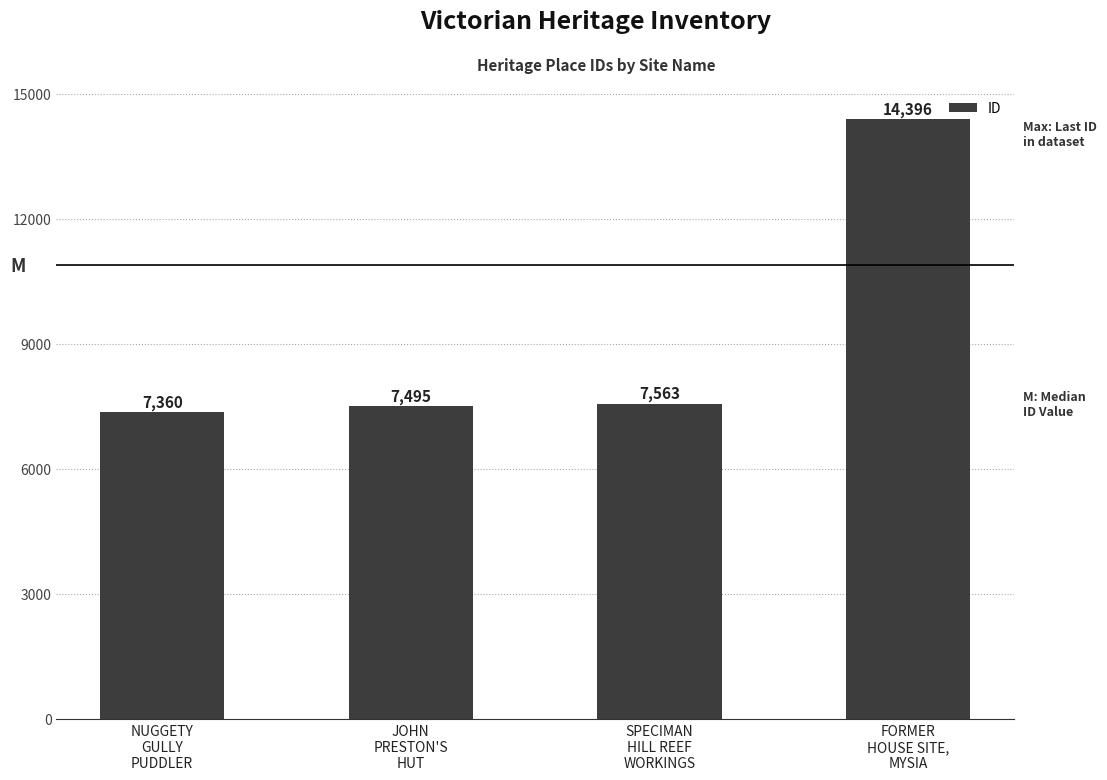

What is the value of the 4th bar from the left?

14396